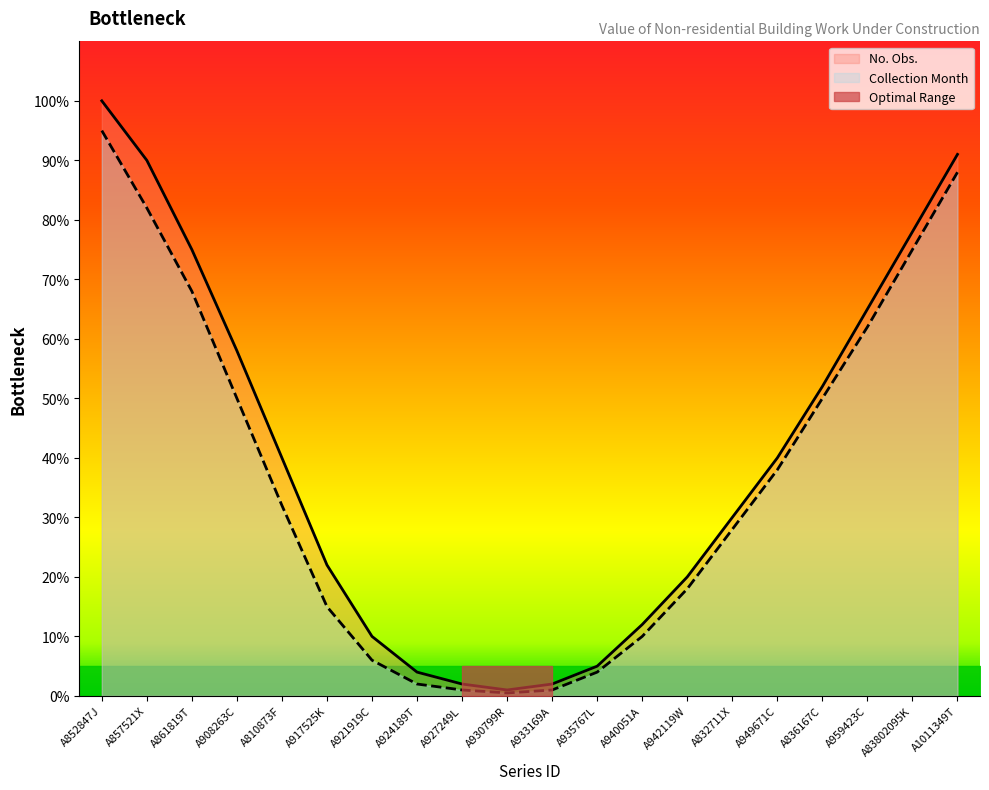

Rank the series at A908263C from lowest to highest value.

Collection Month, No. Obs.